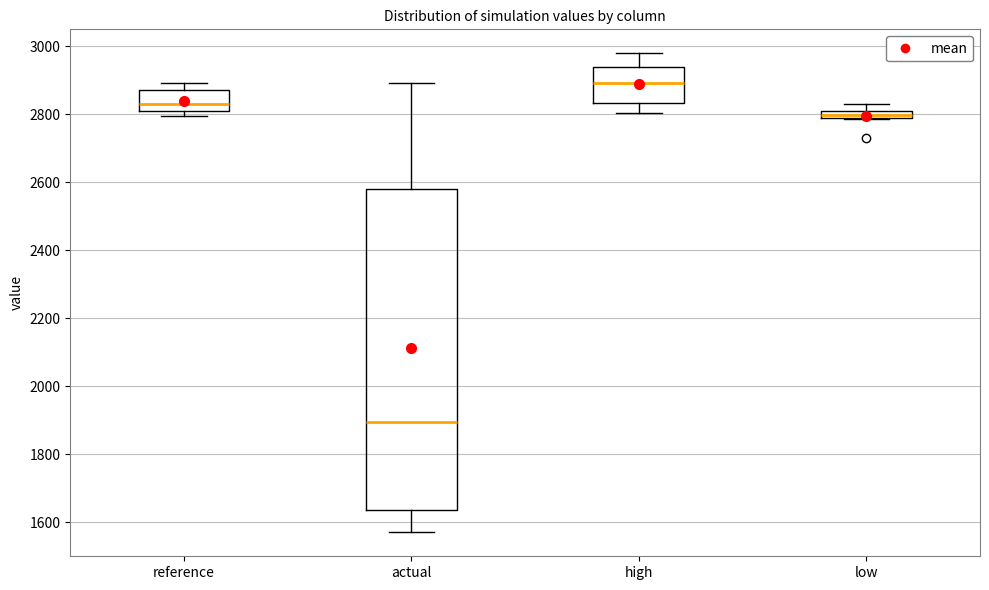

Which box's median line is the lowest?

actual